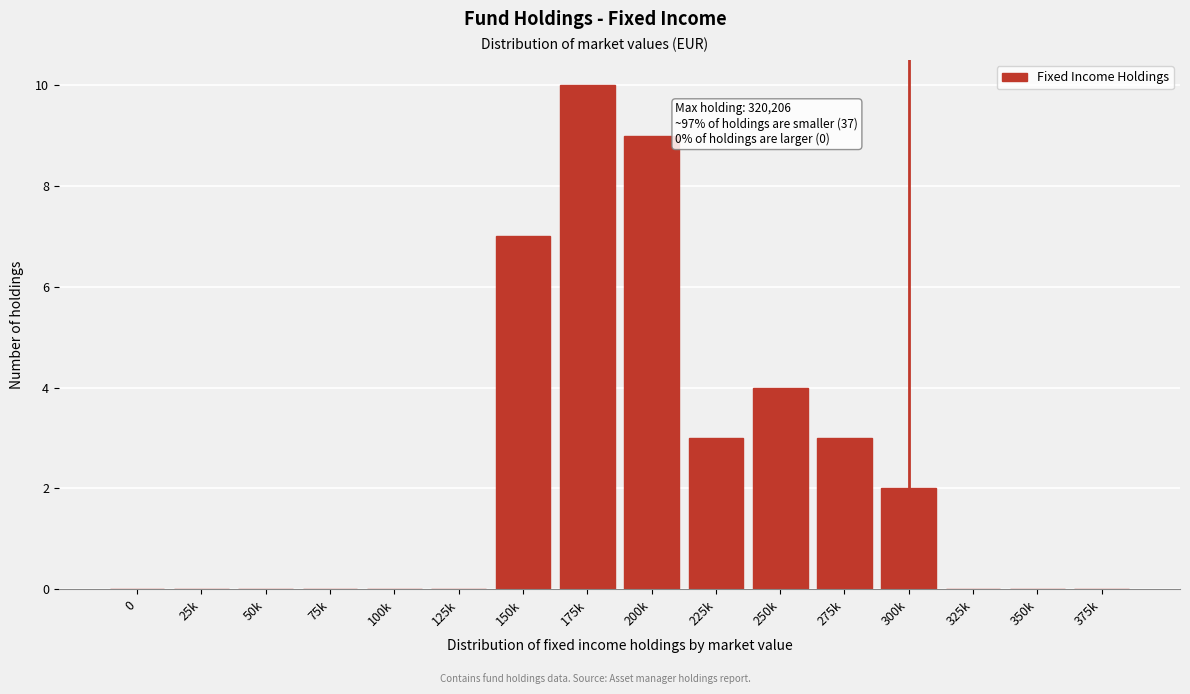

Reading right to left, what are all the values shown in this chart?

375k=0	350k=0	325k=0	300k=2	275k=3	250k=4	225k=3	200k=9	175k=10	150k=7	125k=0	100k=0	75k=0	50k=0	25k=0	0=0